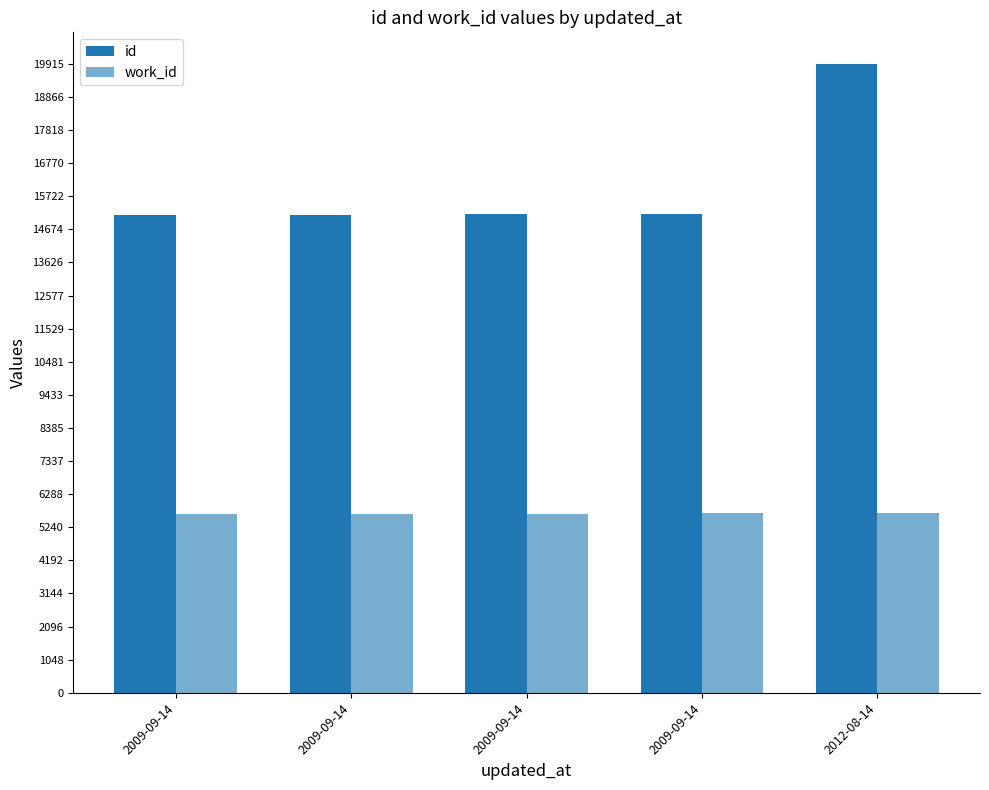

At which category is the sum across all series the highest?

2012-08-14